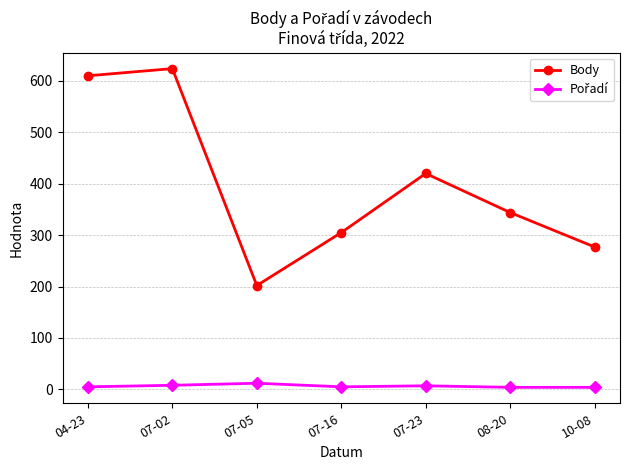

Does the chart display data point markers on the line(s)?

Yes